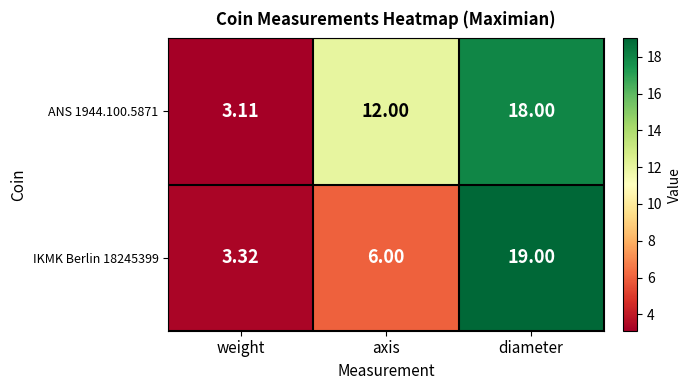

What is the difference between the highest and lowest values at weight?

0.2